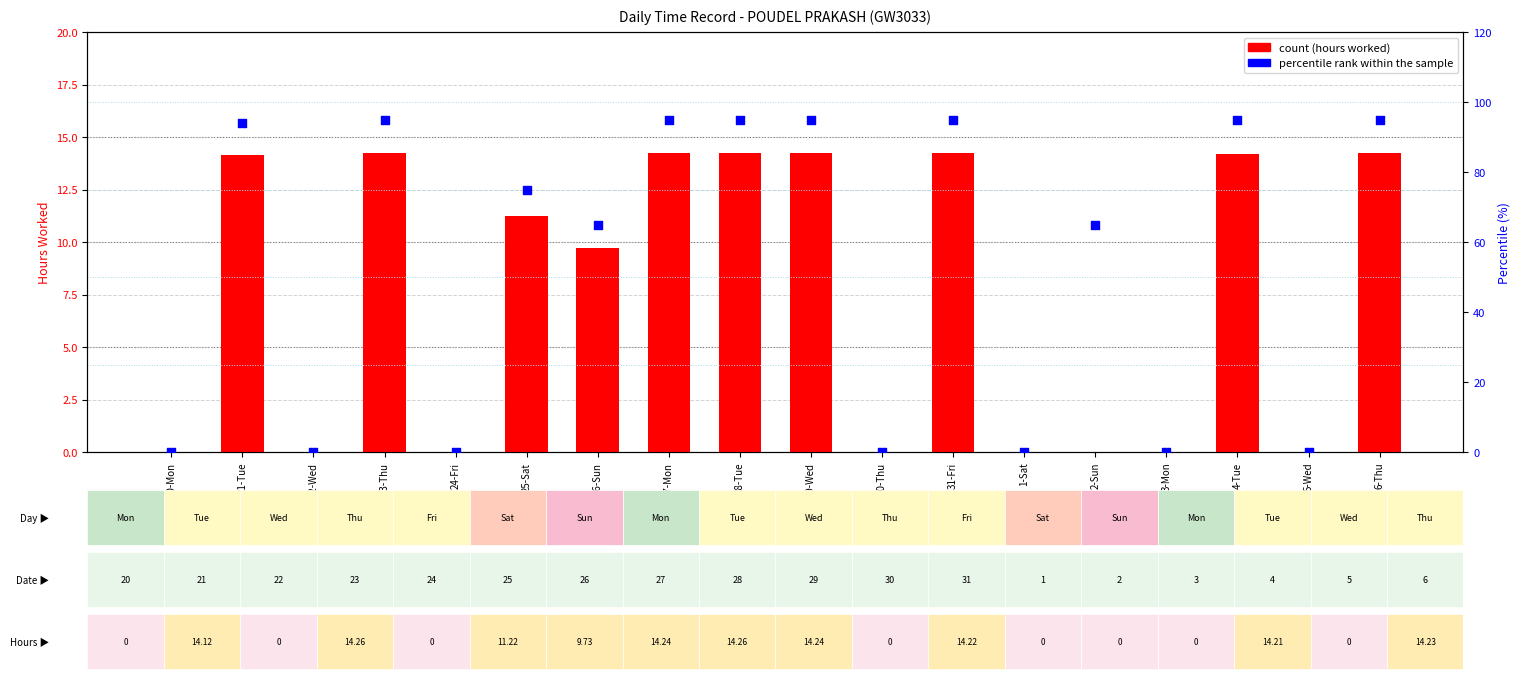

Which series reaches the maximum Y coordinate?

percentile rank within the sample